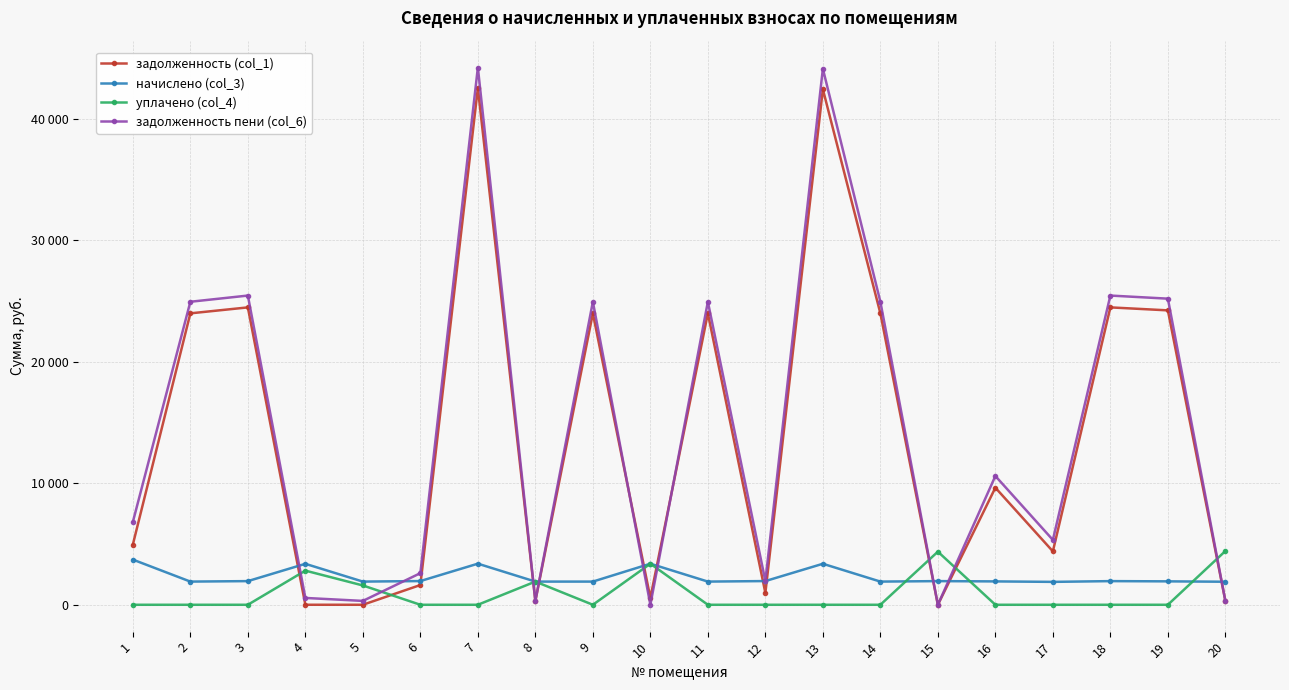

What are all the series names shown in the legend?

задолженность (col_1), начислено (col_3), уплачено (col_4), задолженность пени (col_6)